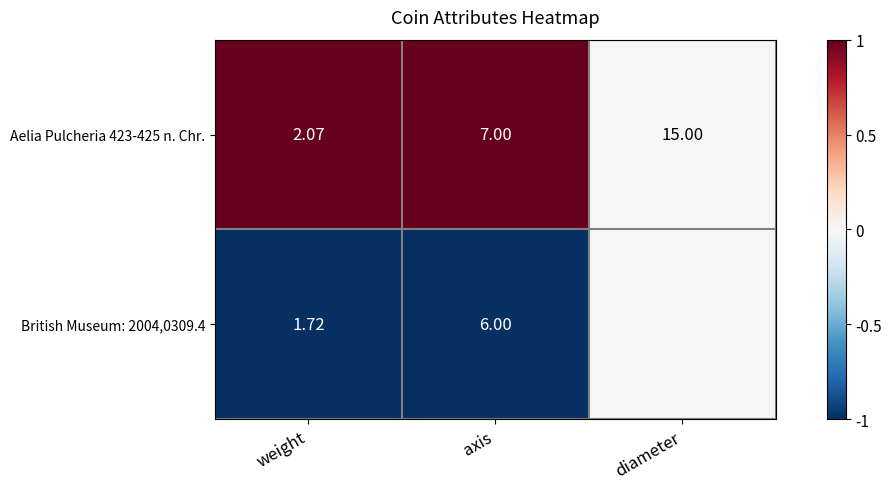

Which label corresponds to the largest value in the chart?

weight